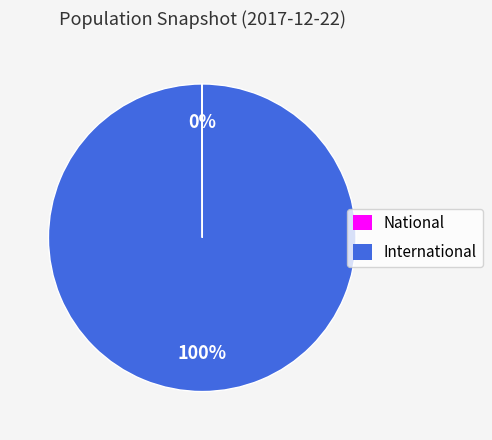

Which slice represents more than half of the pie?

International